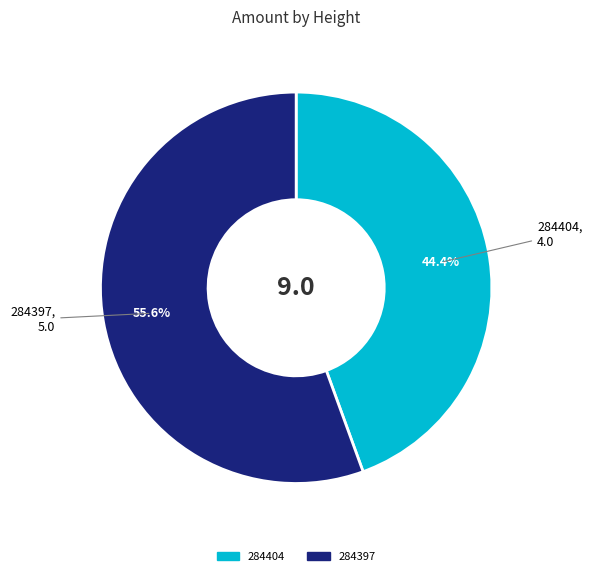

Which slice is the smallest?

284404